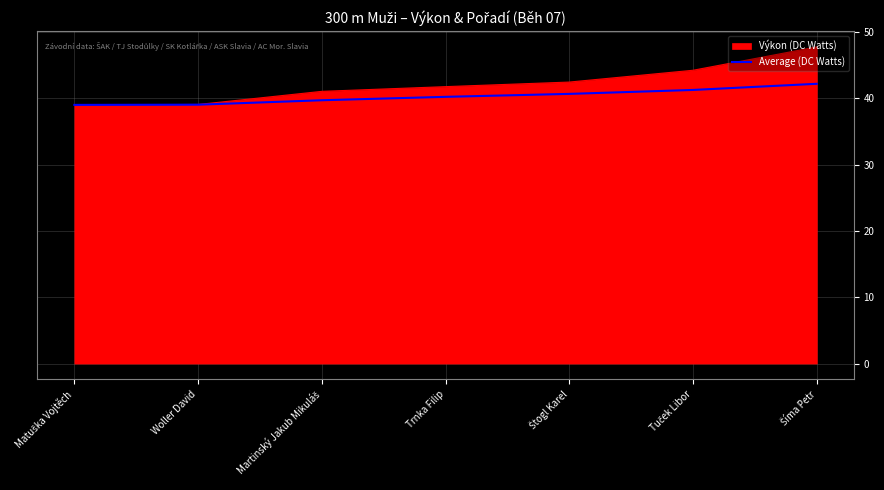

Does the chart have visible grid lines?

Yes